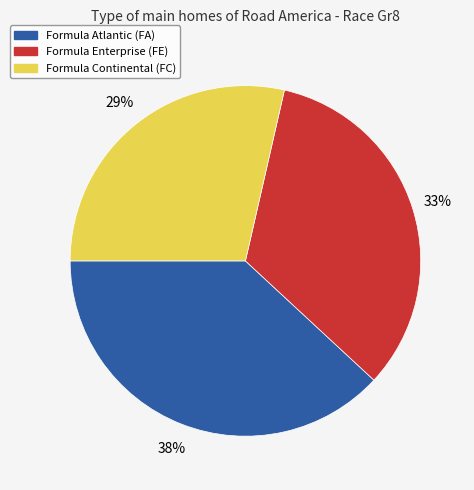

Is there any slice that represents more than half of the pie?

No